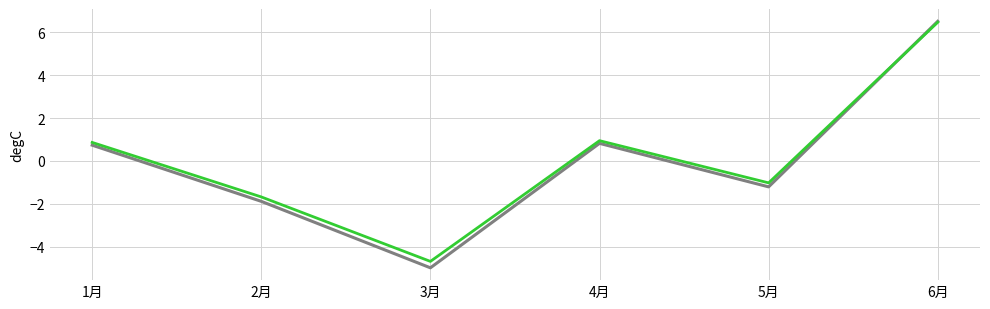

At which category is the sum across all series the highest?

6月